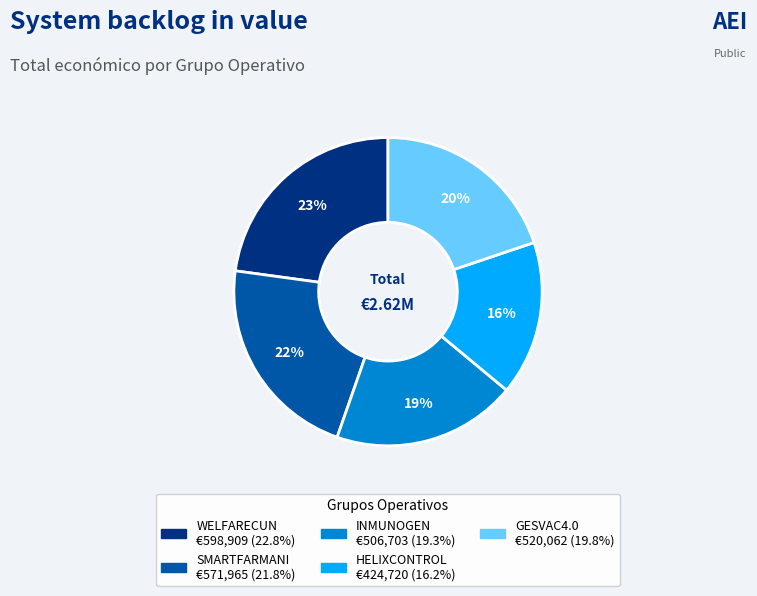

Combined, do INMUNOGEN and GESVAC4.0 account for over 50%?

No